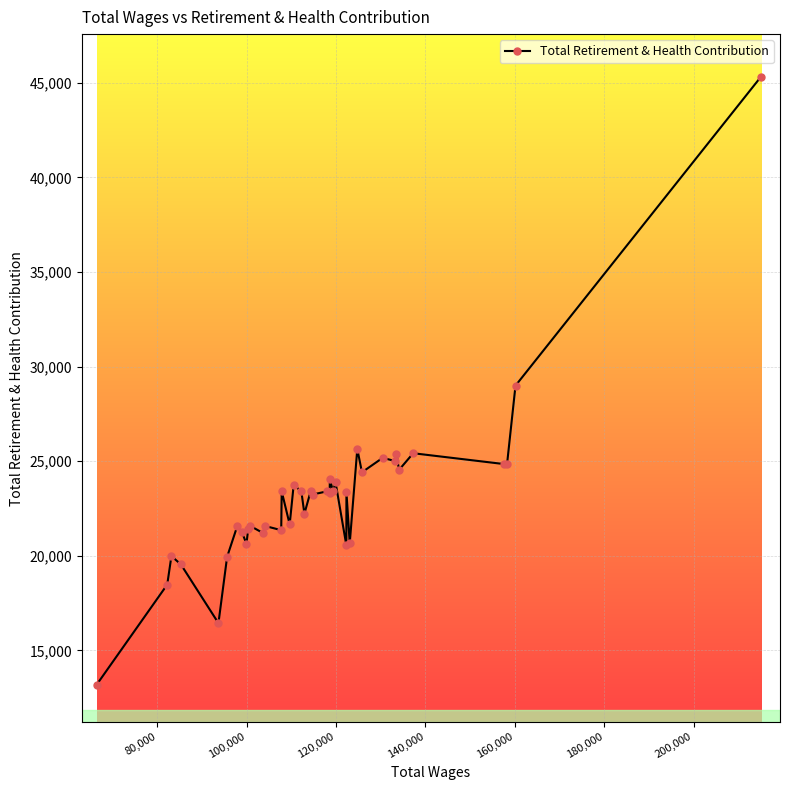

What is the average value?

23042